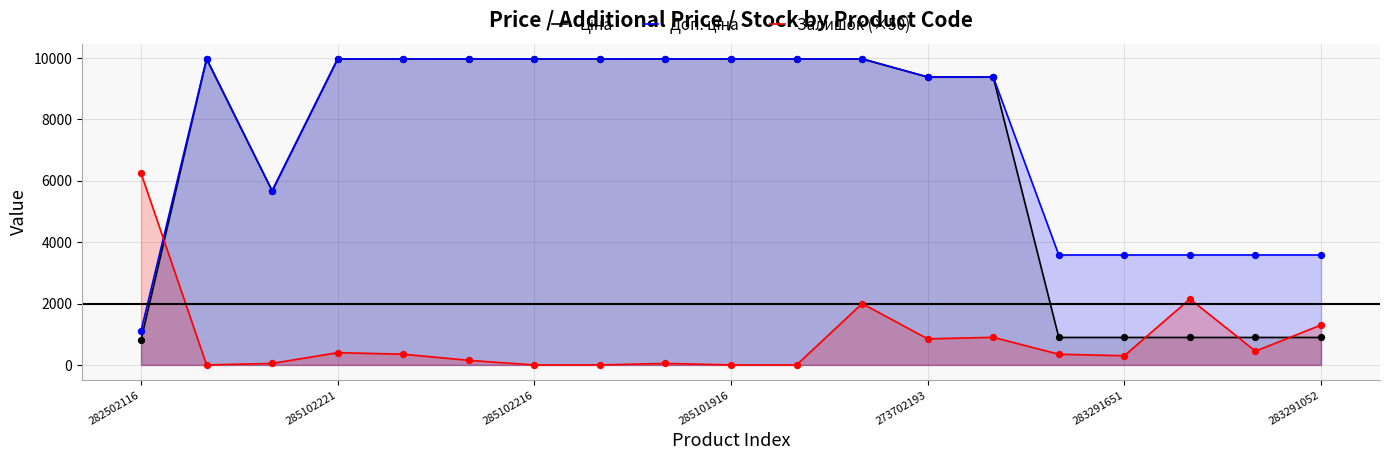

What are all the series names shown in the legend?

Ціна, Доп. ціна, Залишок (×50)